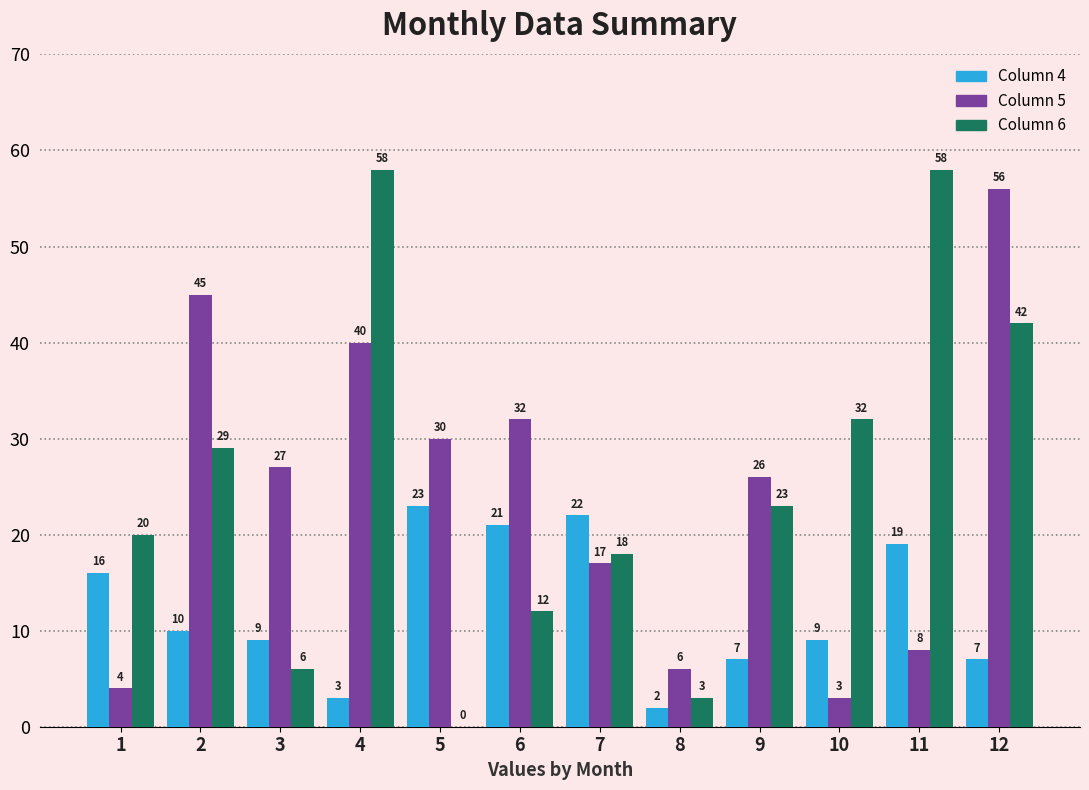

What is the total value across all series at 11?

85